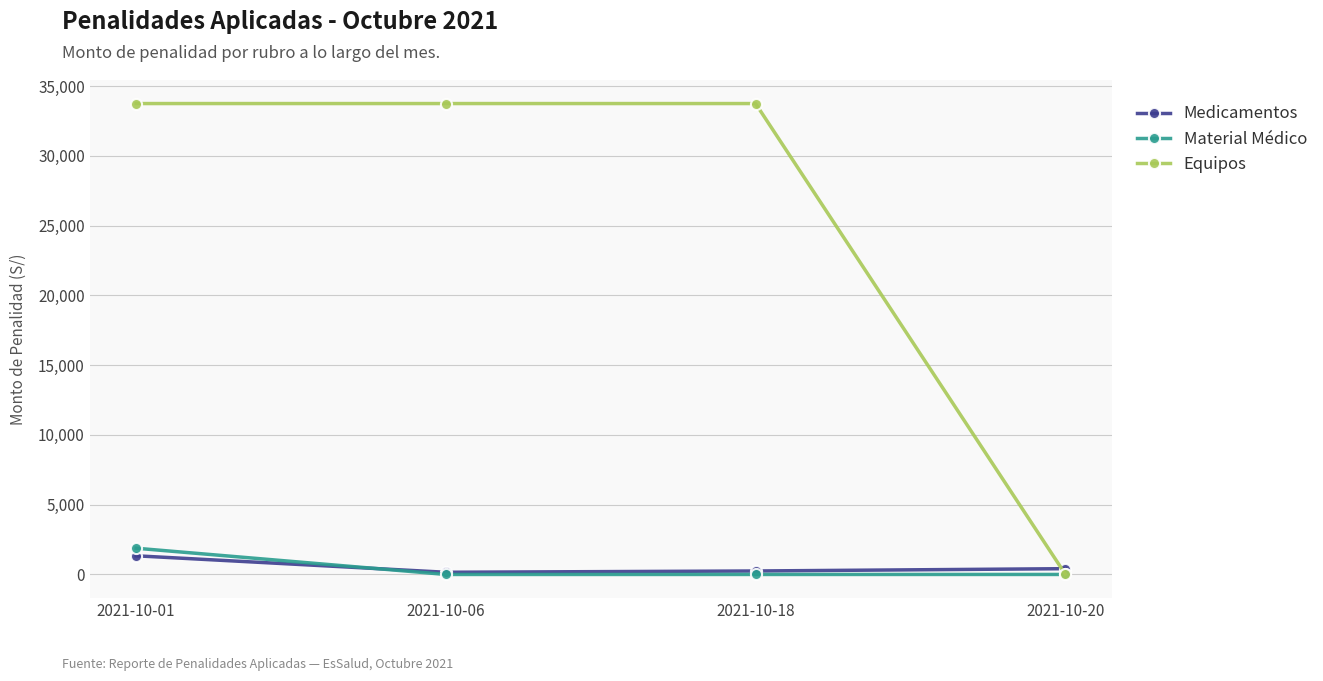

What is the lowest value of the Medicamentos series?

156.5